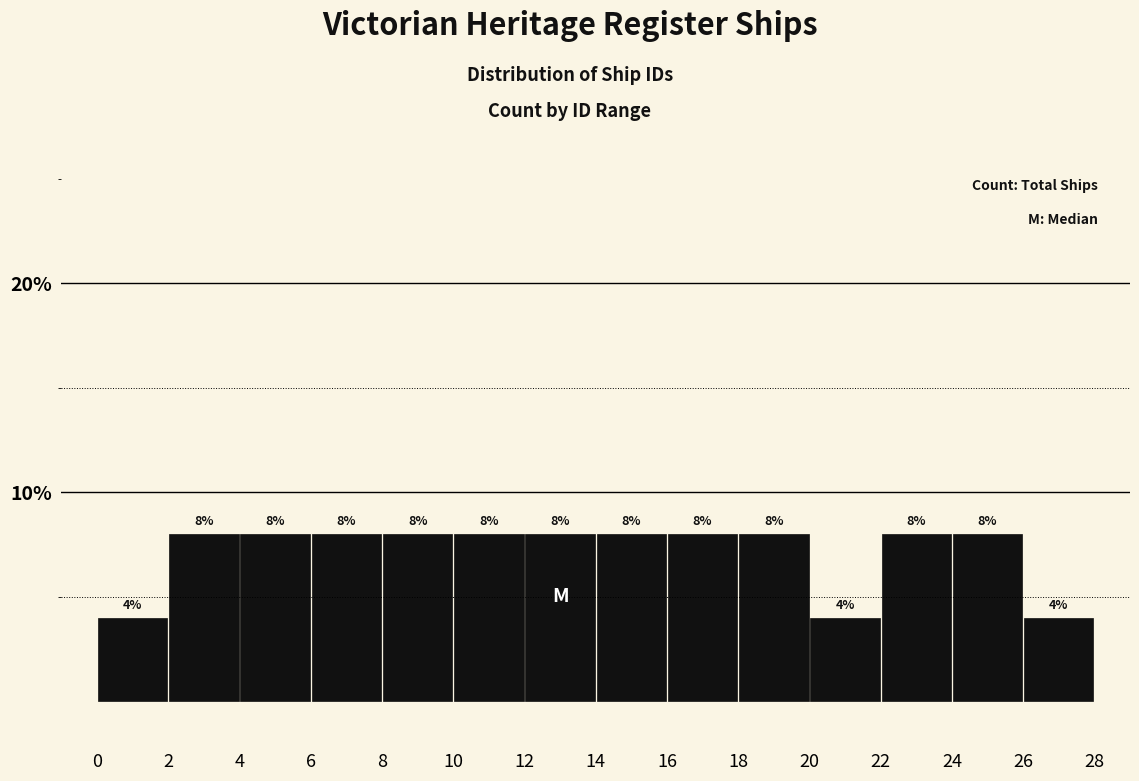

Reading left to right, transcribe this chart: for each bar, give the range it covers on the x-axis and its height.

0 to 2: 4
2 to 4: 8
4 to 6: 8
6 to 8: 8
8 to 10: 8
10 to 12: 8
12 to 14: 8
14 to 16: 8
16 to 18: 8
18 to 20: 8
20 to 22: 4
22 to 24: 8
24 to 26: 8
26 to 28: 4